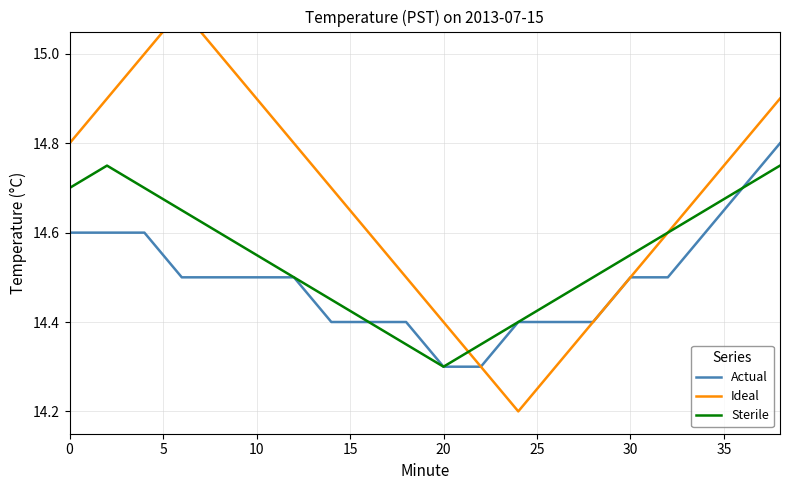

How many interior local valleys does the Sterile series have?

1